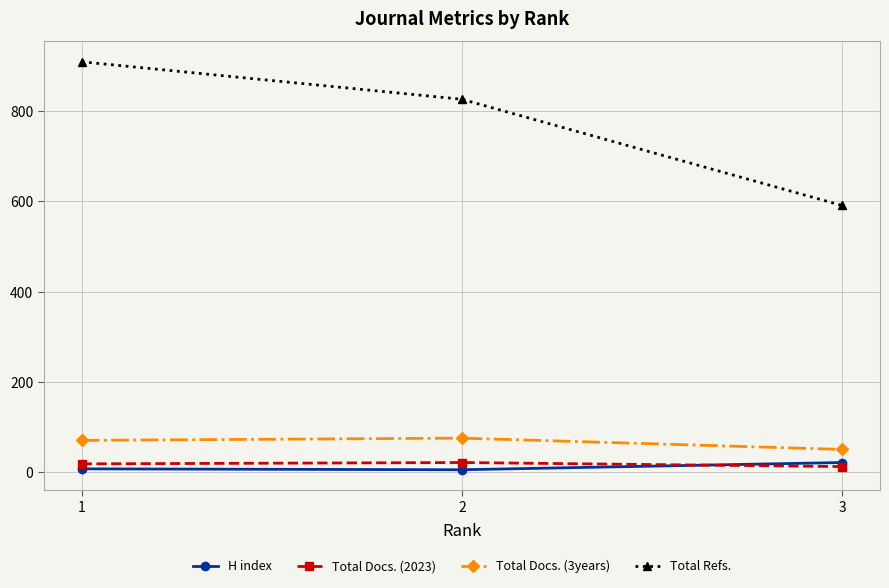

The value of Total Docs. (3years) at 1 is 71. True or false?

True